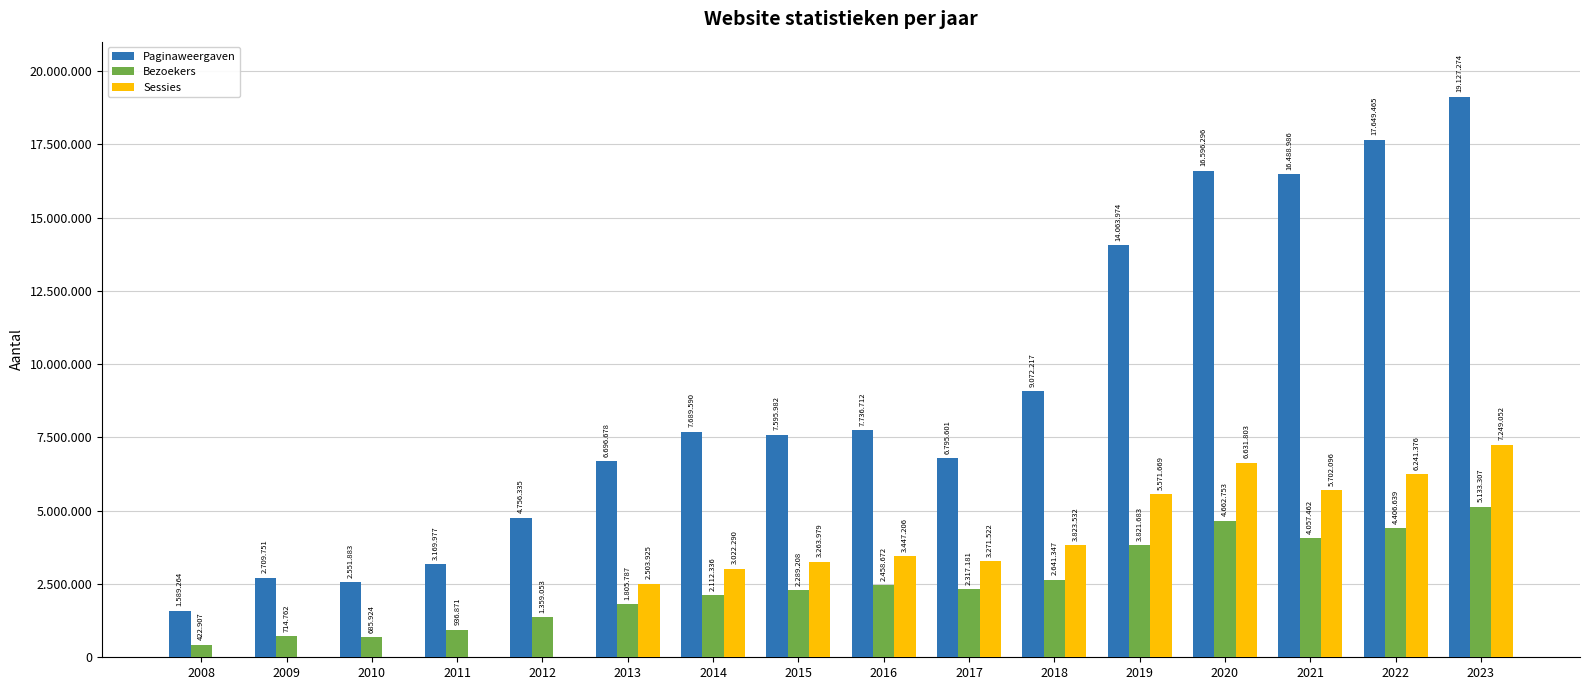

Reading left to right, extract all data points from this chart.

Paginaweergaven: 1589264	2709751	2551883	3169977	4756335	6696678	7689590	7595982	7736712	6795601	9072217	14063974	16596296	16488986	17649465	19127274
Bezoekers: 422907	714762	685924	936871	1359053	1805787	2112336	2289208	2458672	2317181	2641347	3821683	4662753	4057462	4406639	5133307
Sessies: 0	0	0	0	0	2503925	3022290	3263979	3447206	3271522	3823532	5571669	6631803	5702096	6241376	7249052